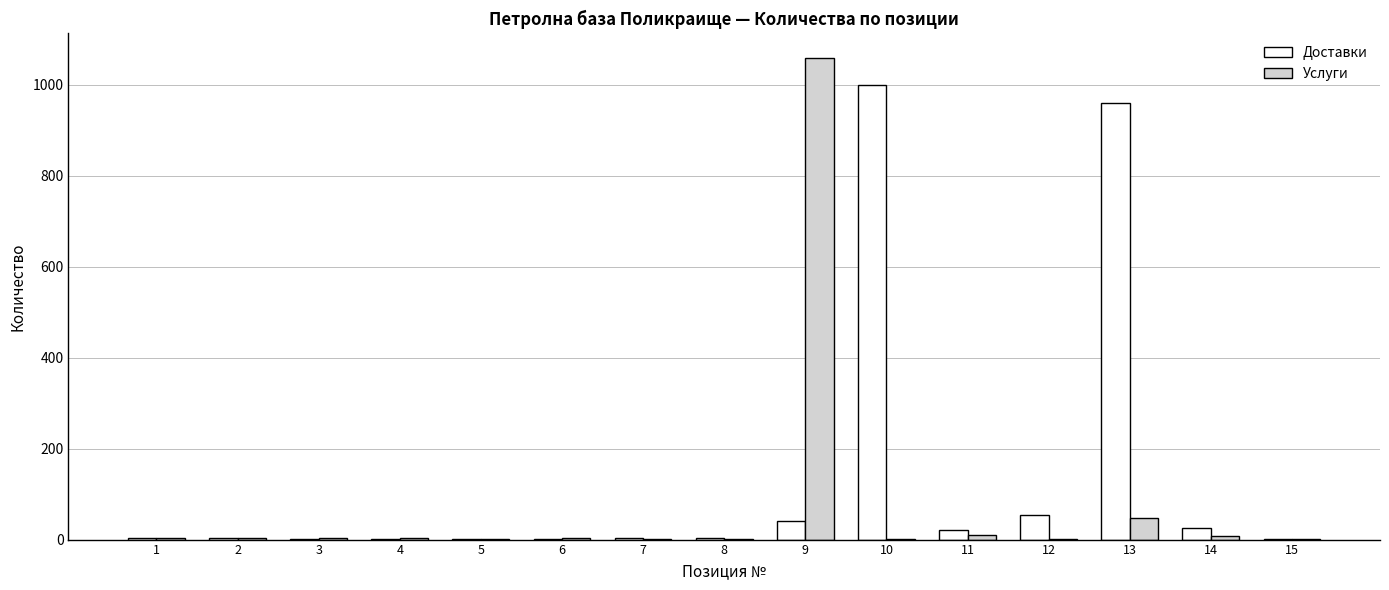

What is the sum of all Доставки values?

2118